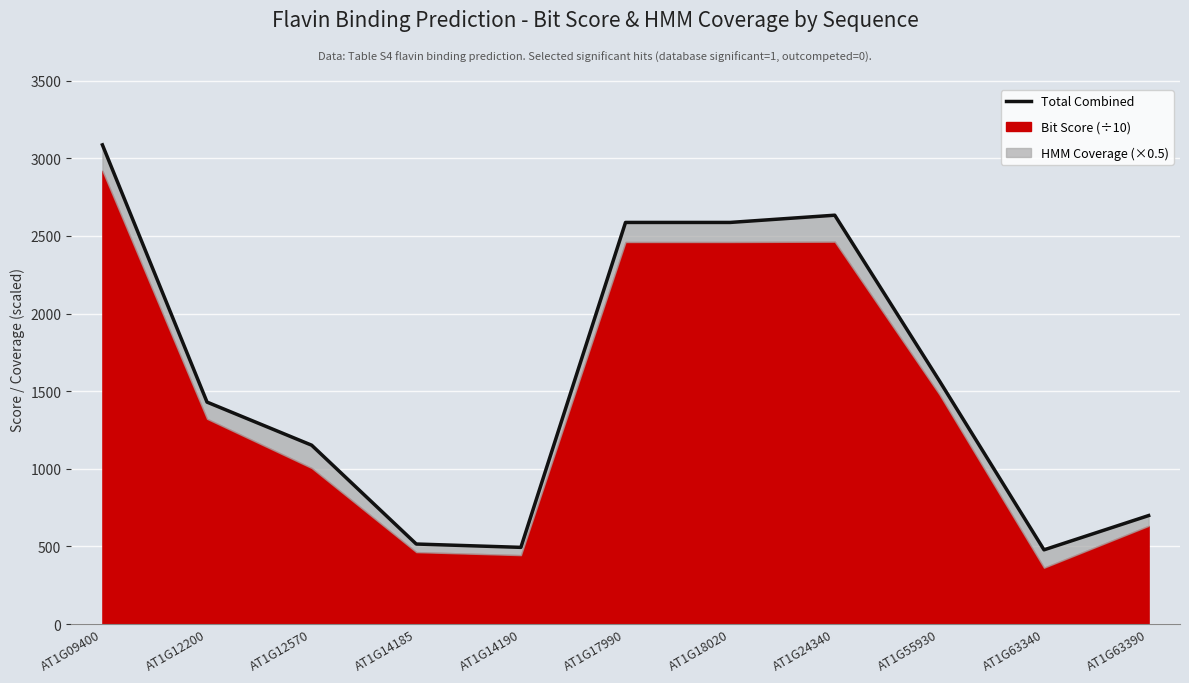

Reading left to right, extract all data points from this chart.

3086.8	1429.6	1152.0	515.3	493.8	2587.1	2587.1	2633.7	1566.9	477.9	698.6